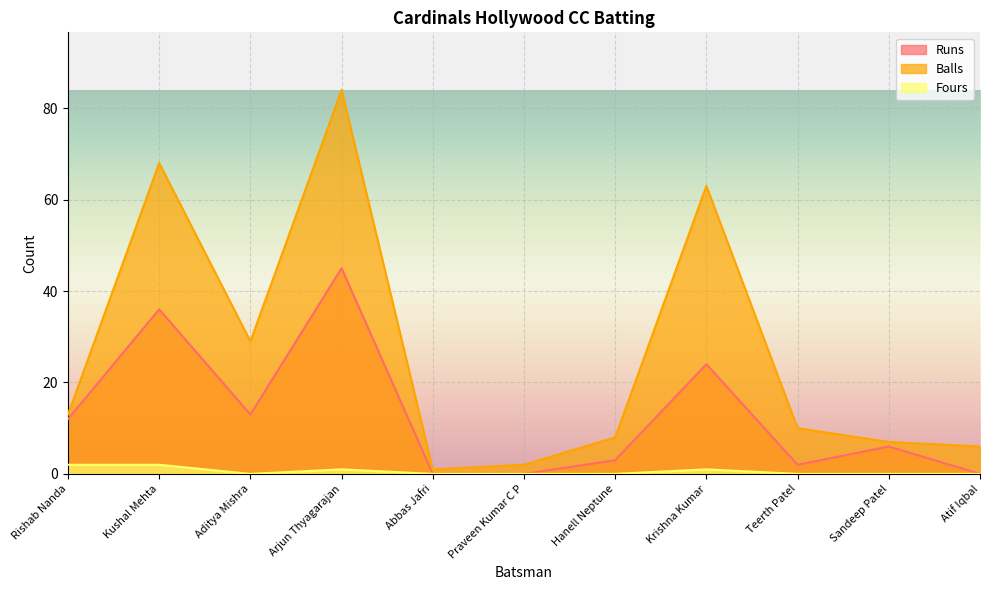

Which has a higher value, Sandeep Patel or Abbas Jafri?

Sandeep Patel